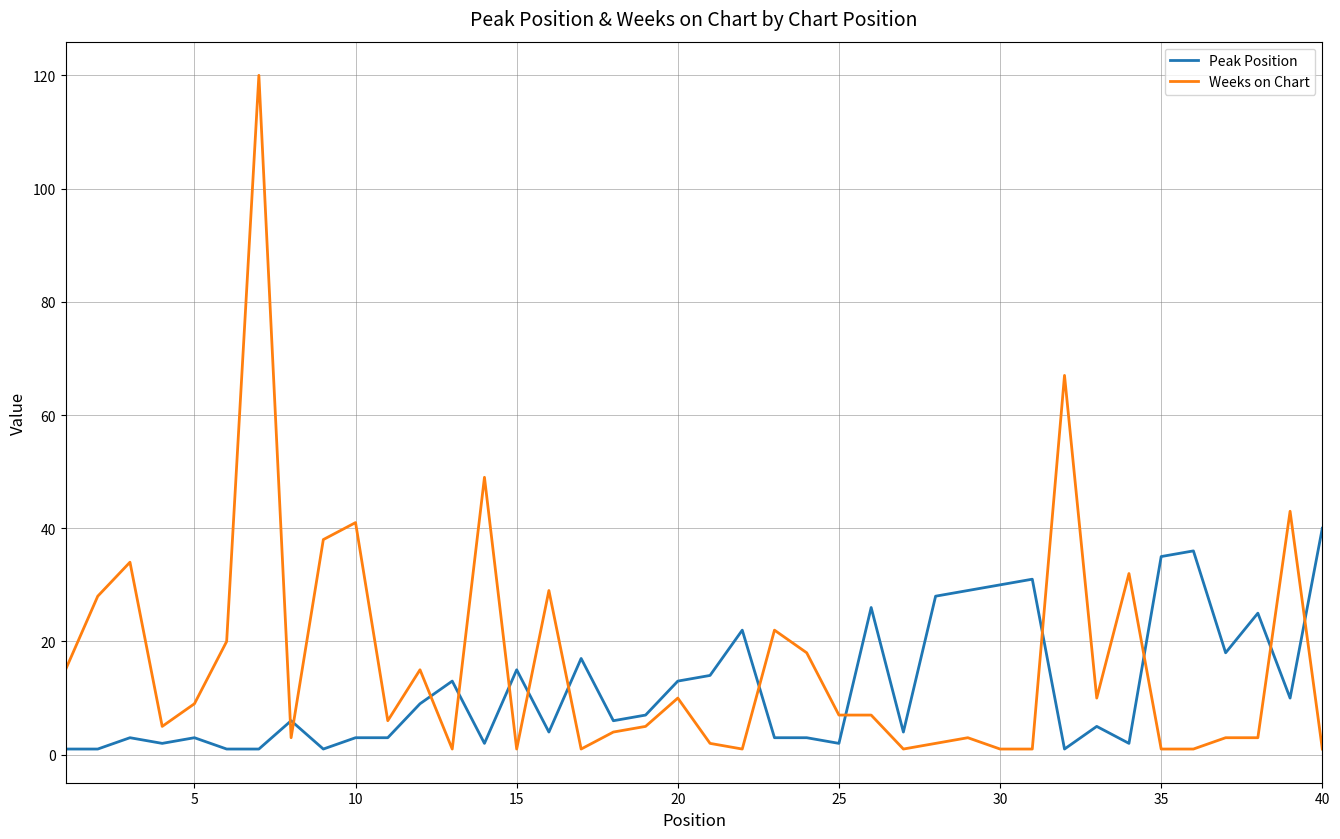

After their last crossing, which series has the higher values: Weeks on Chart or Peak Position?

Peak Position